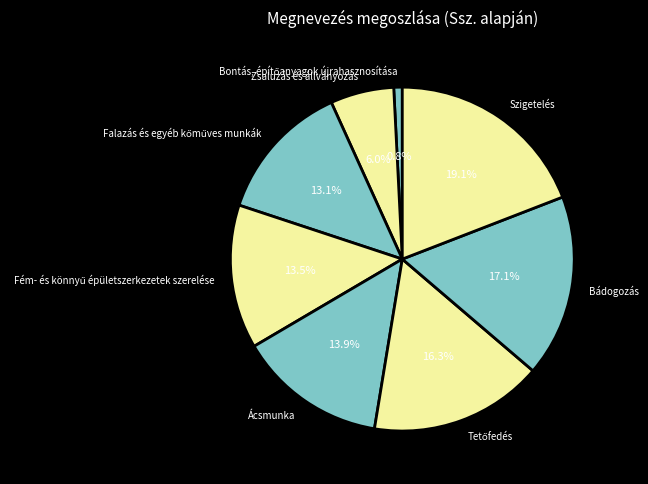

Combined, what portion of the pie is Ácsmunka and Szigetelés?

33.1%